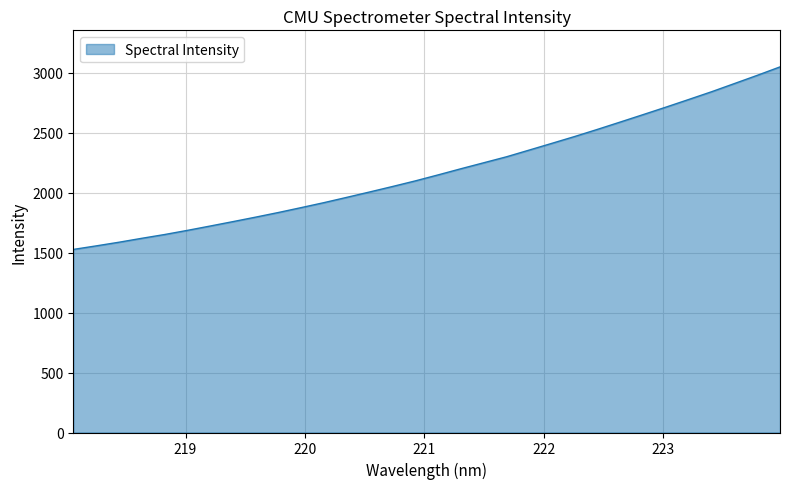

Count the number of values greater than 2149.

16